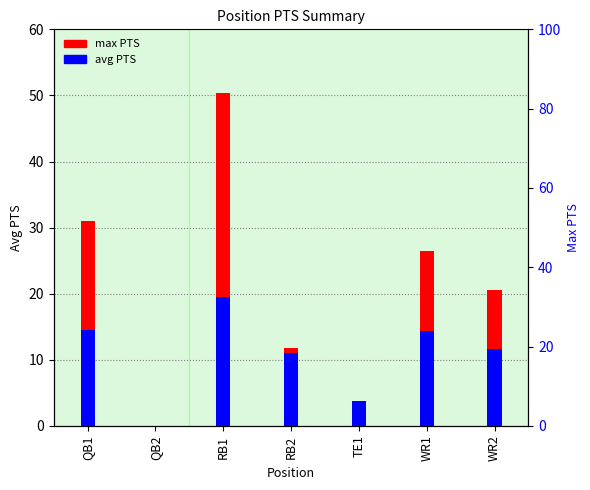

The avg PTS series shows 11.6 at WR2. True or false?

True